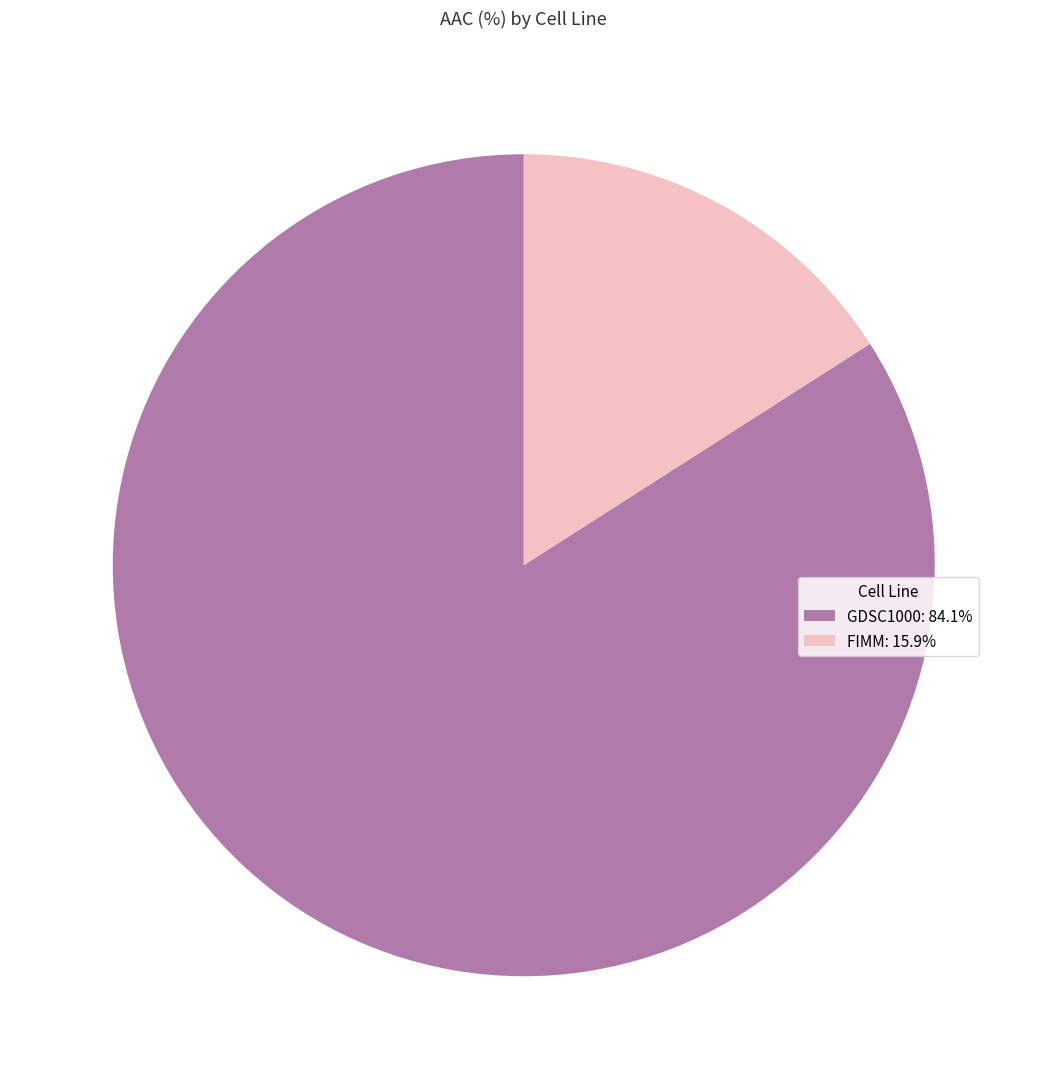

Rank the categories by value from highest to lowest.

GDSC1000, FIMM